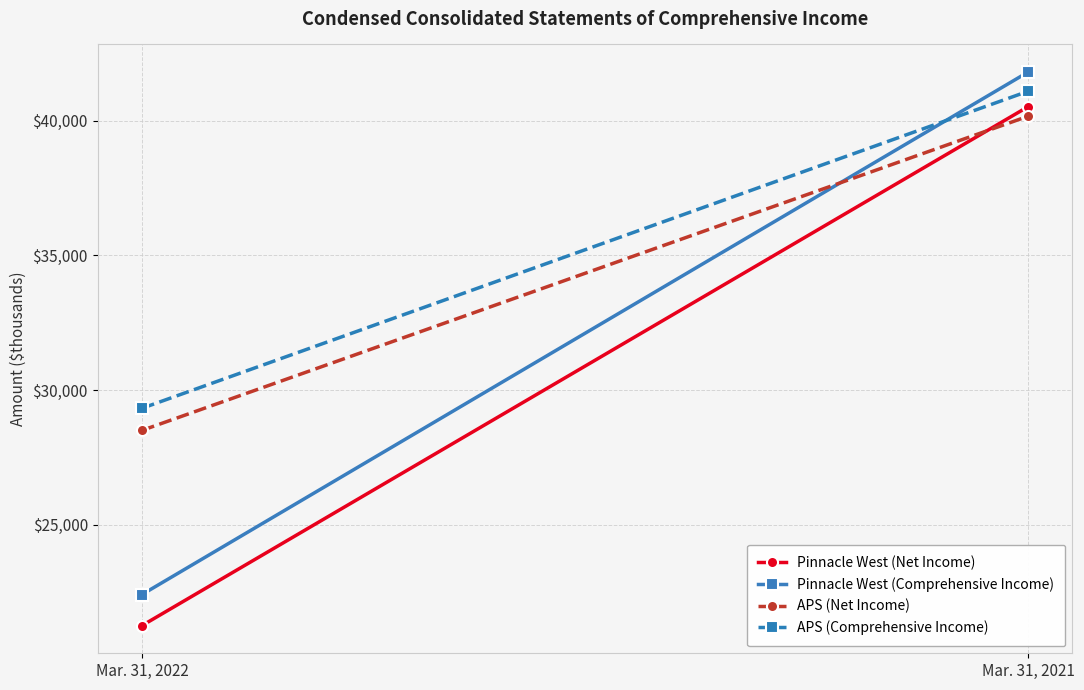

At how many categories does at least one series exceed 36846?

1